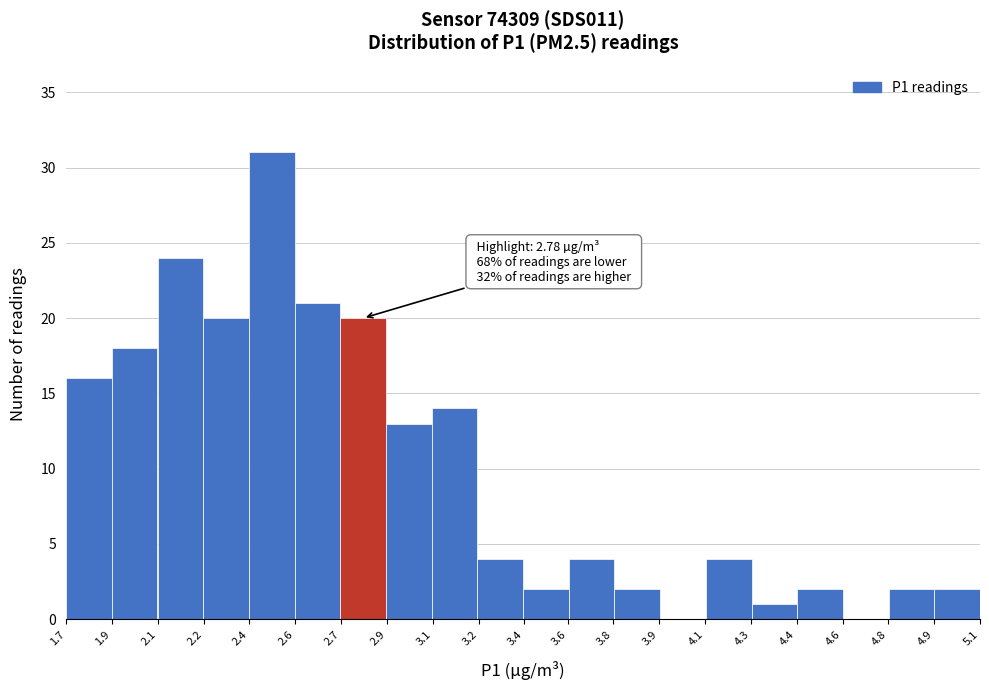

Reading left to right, what are all the values shown in this chart?

1.7=16	1.9=18	2.1=24	2.2=20	2.4=31	2.6=21	2.7=20	2.9=13	3.1=14	3.2=4	3.4=2	3.8=4	3.9=2	4.1=0	4.3=4	4.4=1	4.6=2	4.8=0	4.9=2	5.1=2